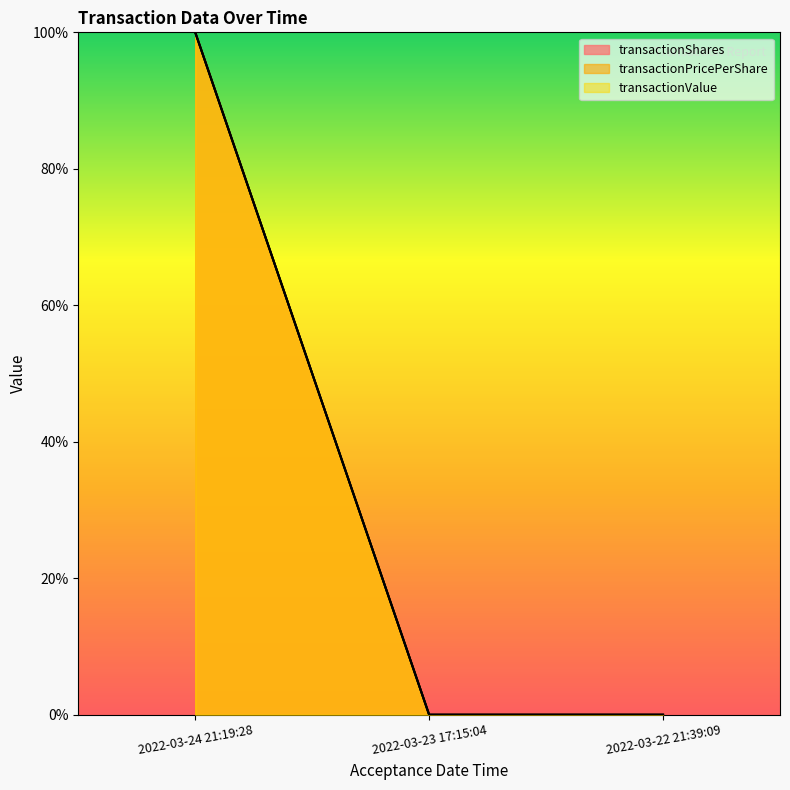

How many lines are shown in the chart?

3